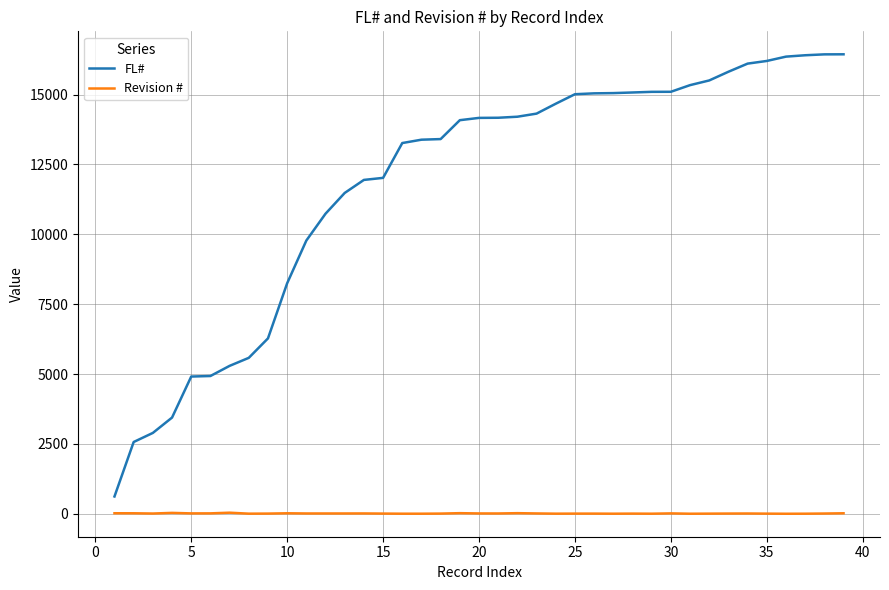

True or false: Revision # and FL# cross at least once.

False